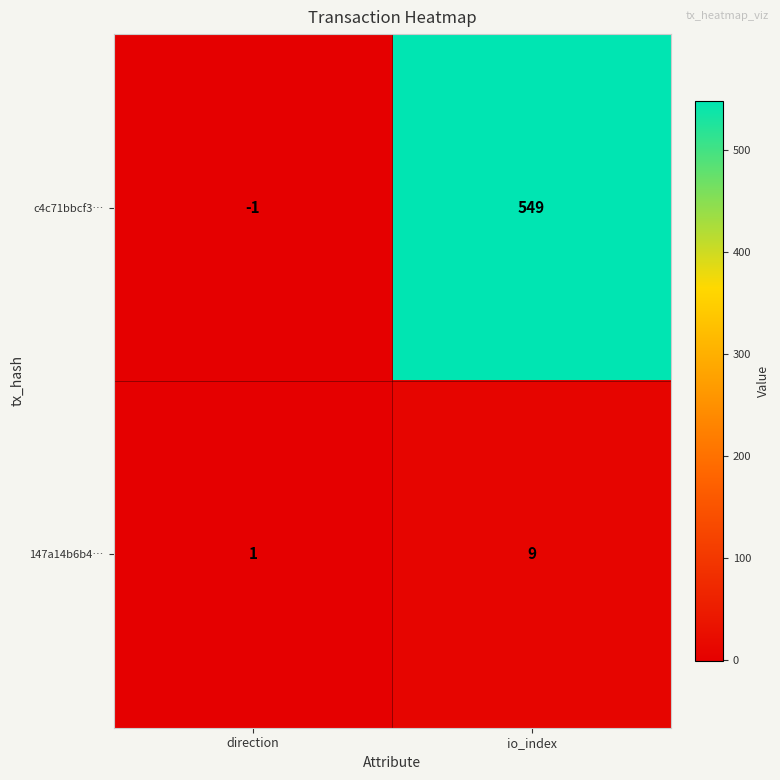

Rank the categories by 147a14b6b4… value from lowest to highest.

direction, io_index